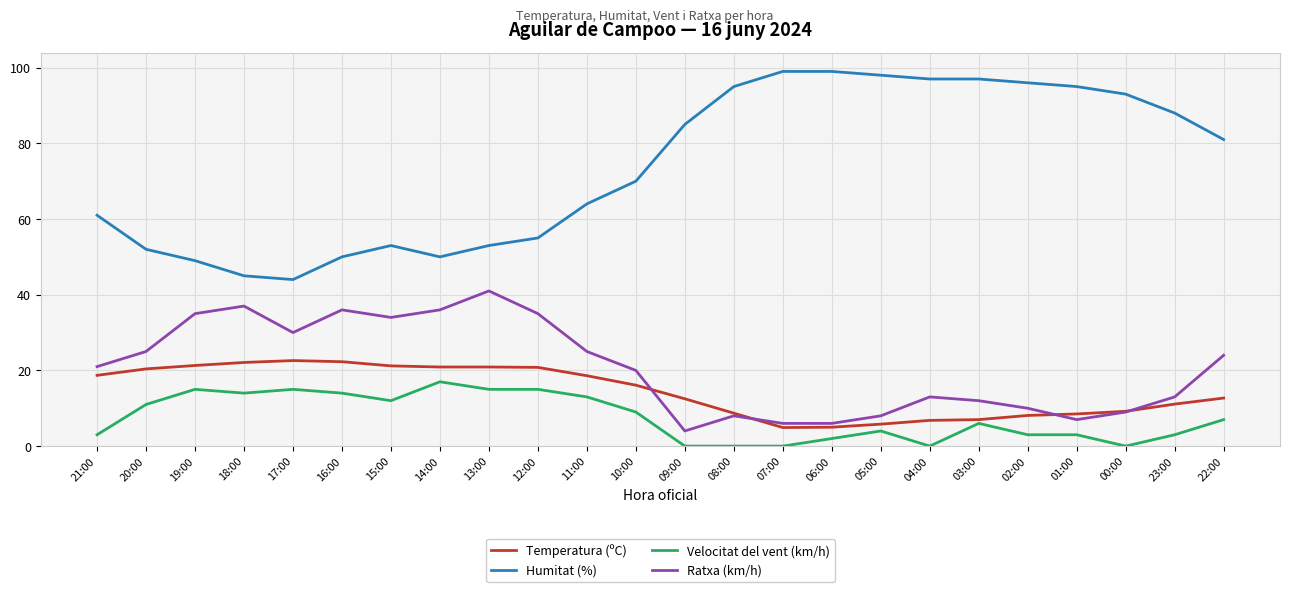

What is the minimum value for Humitat (%)?

44.0